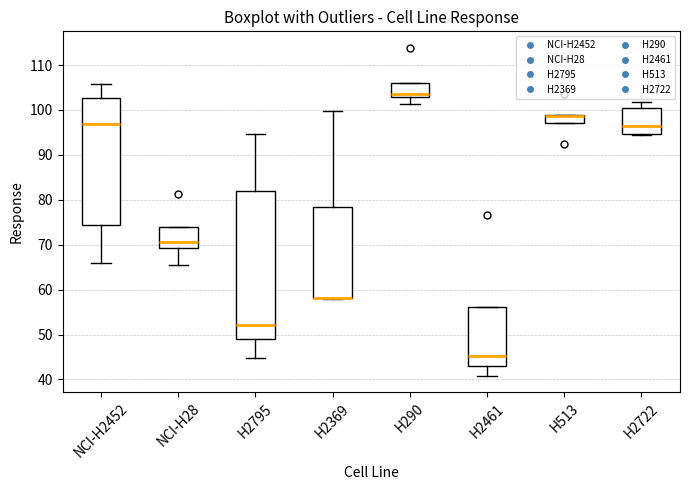

Reading left to right, transcribe this box plot: for each box, give where its median line is, the range the box spans, and where its two whiskers end, as read against the y-axis. The values are not printed on the chart, so give them approximately, as read against the axis.

NCI-H2452: median 97, box 74 to 103, whiskers 66 to 106
NCI-H28: median 71, box 69 to 74, whiskers 65 to 74
H2795: median 52, box 49 to 82, whiskers 45 to 95
H2369: median 58 (drawn on the box's lower edge), box 58 to 78, whiskers 58 to 100
H290: median 104, box 103 to 106, whiskers 101 to 106
H2461: median 45, box 43 to 56, whiskers 41 to 56
H513: median 99 (drawn on the box's upper edge), box 97 to 99, whiskers 97 to 99
H2722: median 96, box 95 to 100, whiskers 94 to 102